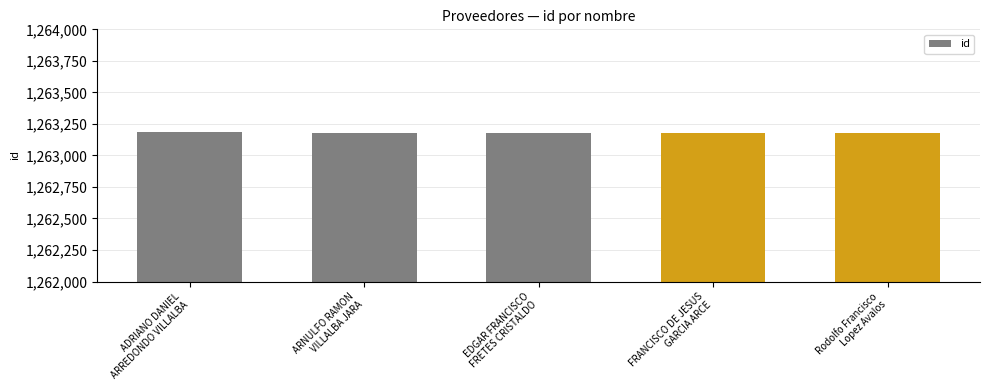

What is the maximum value shown in the chart?

1263182